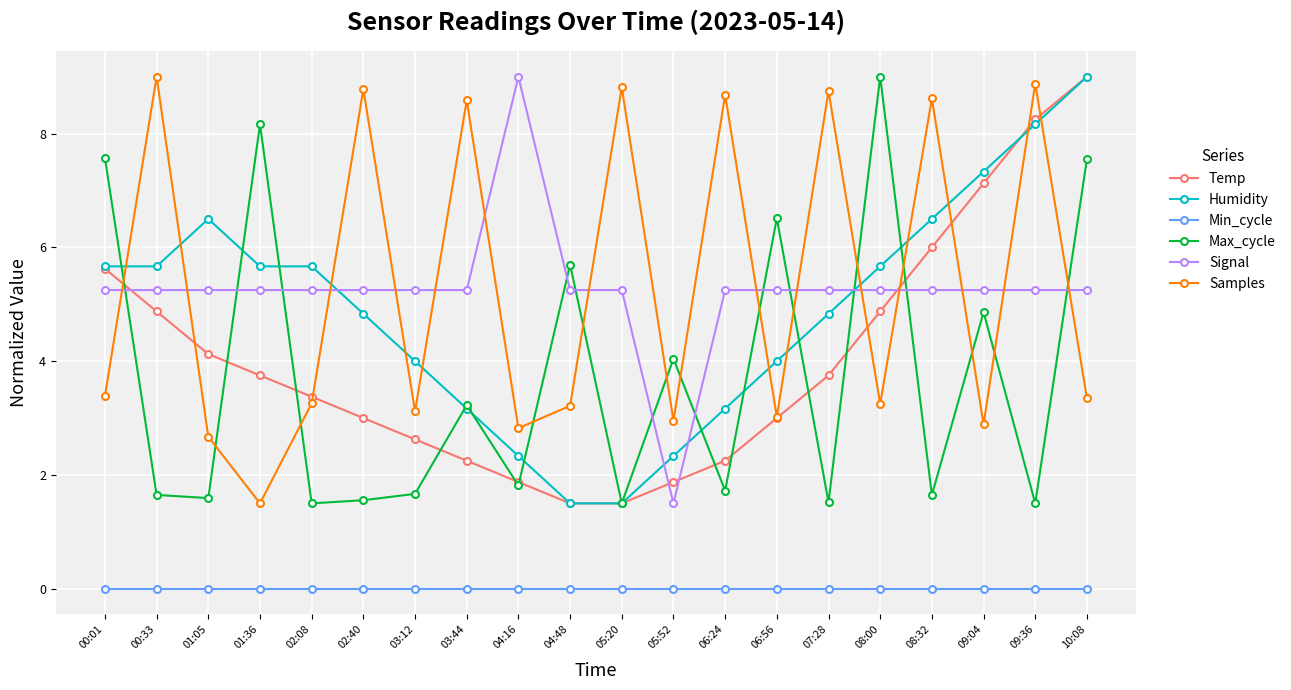

Which category has the highest value in the Temp series?

10:08